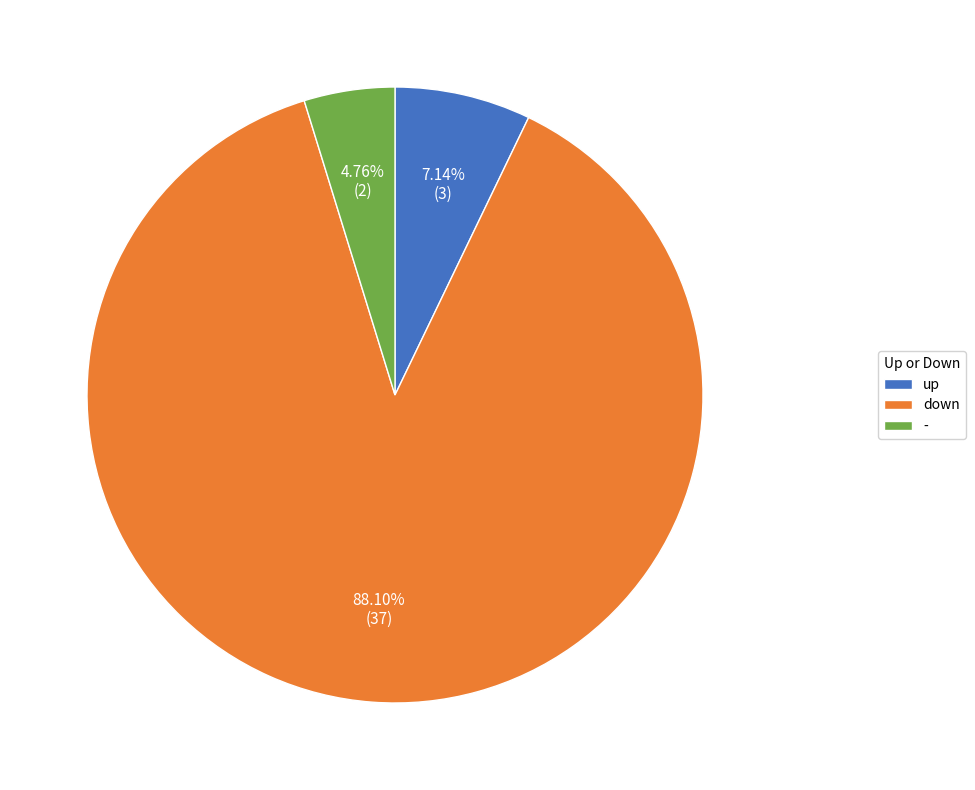

What is the total percentage of down and -?

92.9%